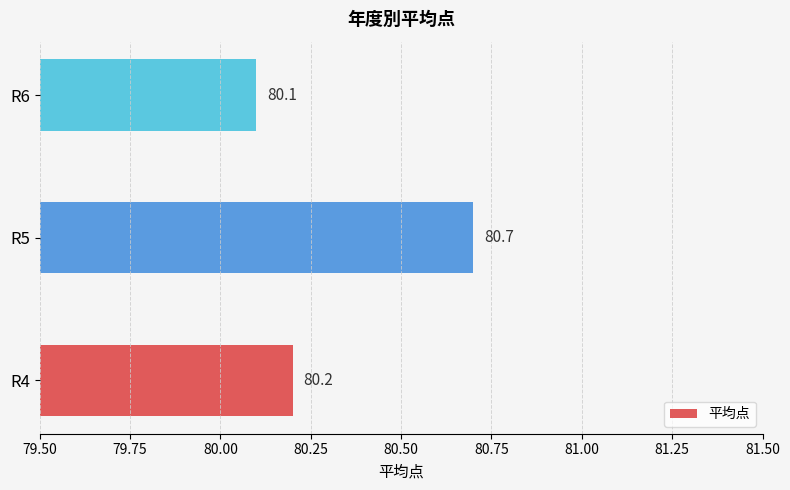

What is the change in value from R5 to R6?

-0.6